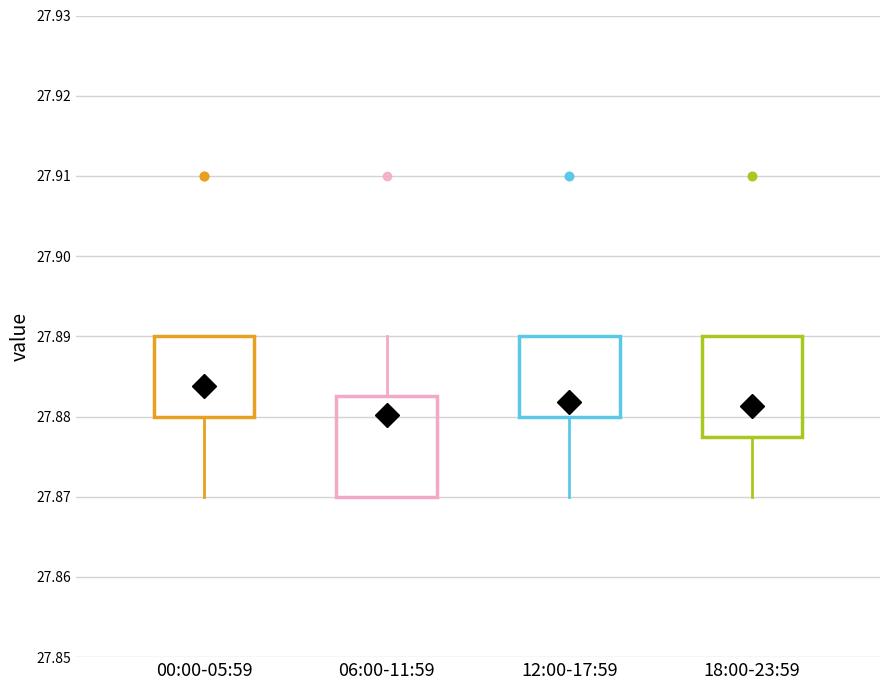

Reading left to right, read every box against the y-axis: the position of its median line, the range the box covers, and the ends of its whiskers. The values are not printed on the chart, so give them approximately, as read against the axis.

00:00-05:59: median 27.880 (drawn on the box's lower edge), box 27.880 to 27.890, whiskers 27.870 to 27.890
06:00-11:59: median 27.880, box 27.870 to 27.883, whiskers 27.870 to 27.890
12:00-17:59: median 27.880 (drawn on the box's lower edge), box 27.880 to 27.890, whiskers 27.870 to 27.890
18:00-23:59: median 27.880, box 27.878 to 27.890, whiskers 27.870 to 27.890